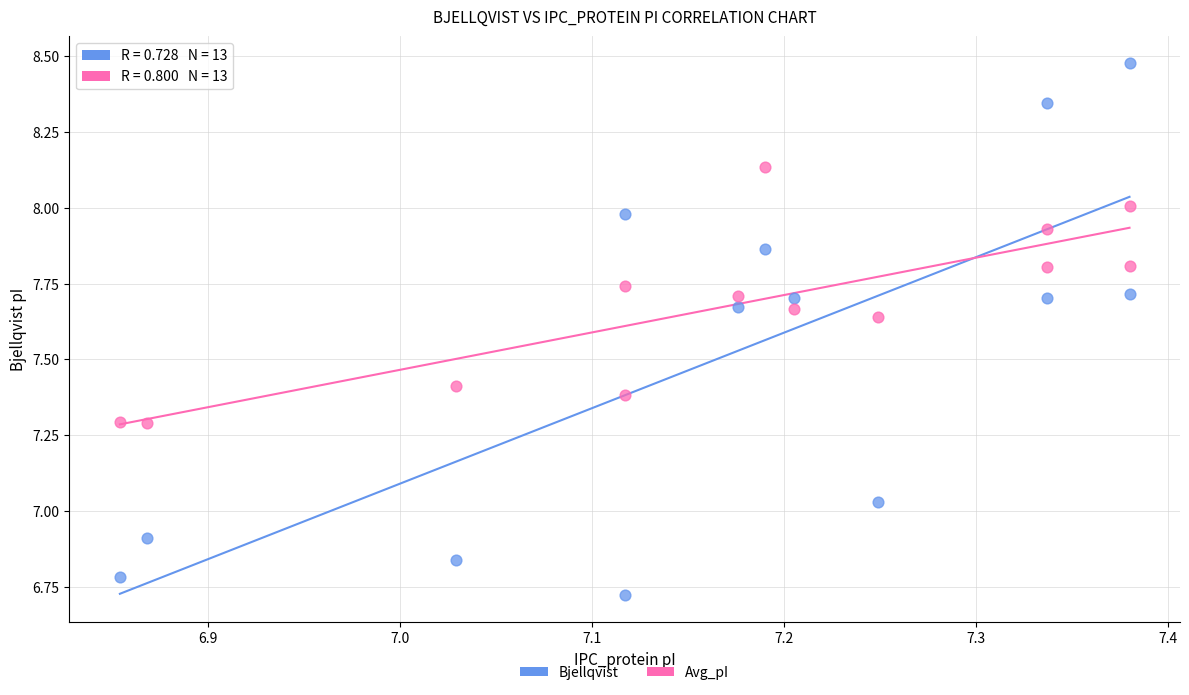

In the Avg_pI series, what Y value is closest to 7?

7.3